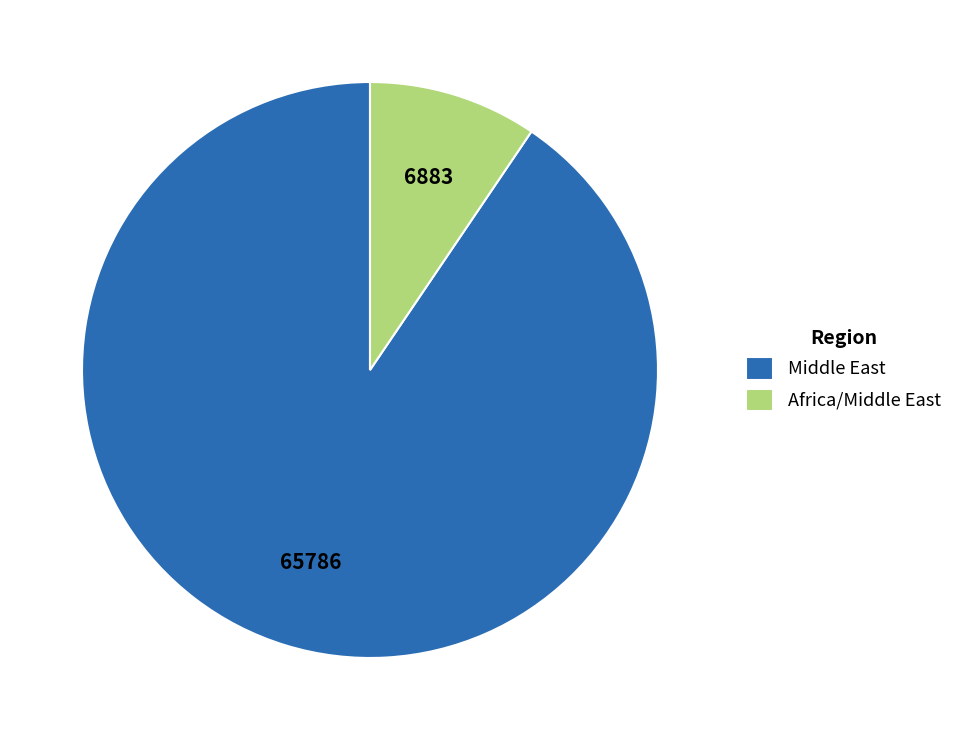

Count the number of slices in the pie.

2